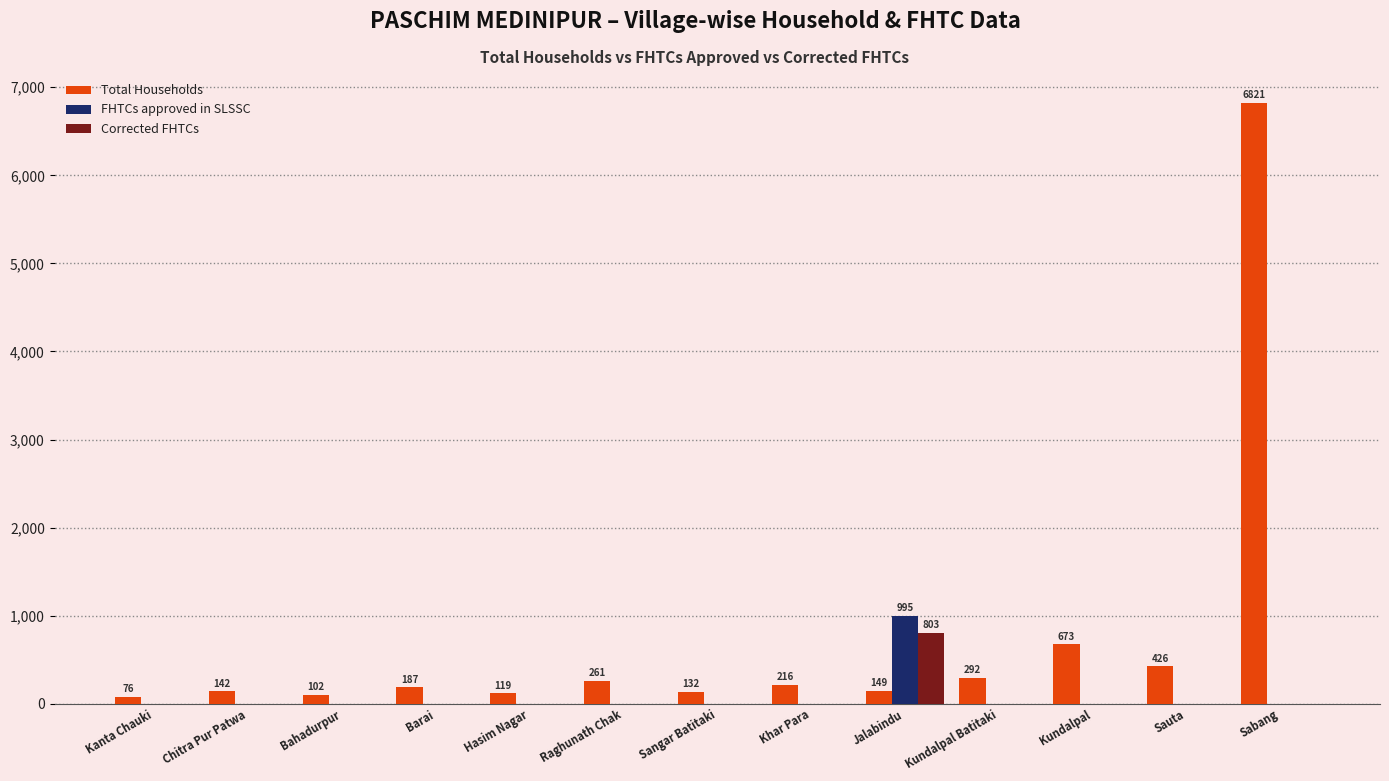

What are all the series names shown in the legend?

Total Households, FHTCs approved in SLSSC, Corrected FHTCs